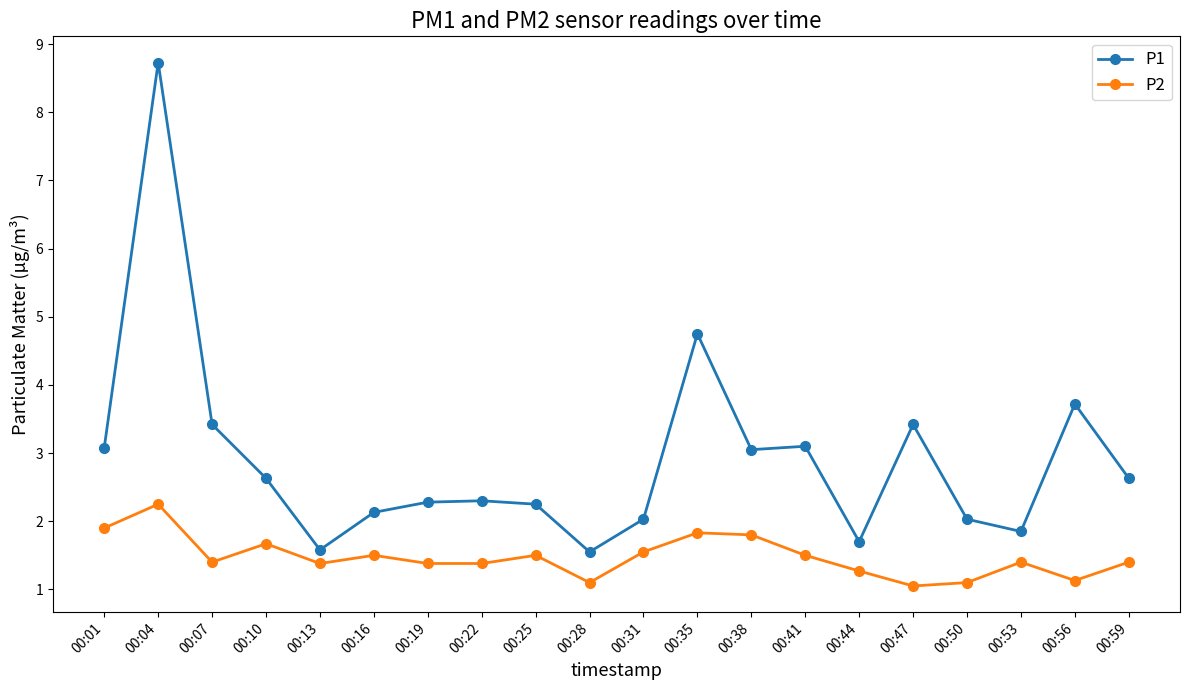

The P2 series shows 2.2 at 00:04. True or false?

True